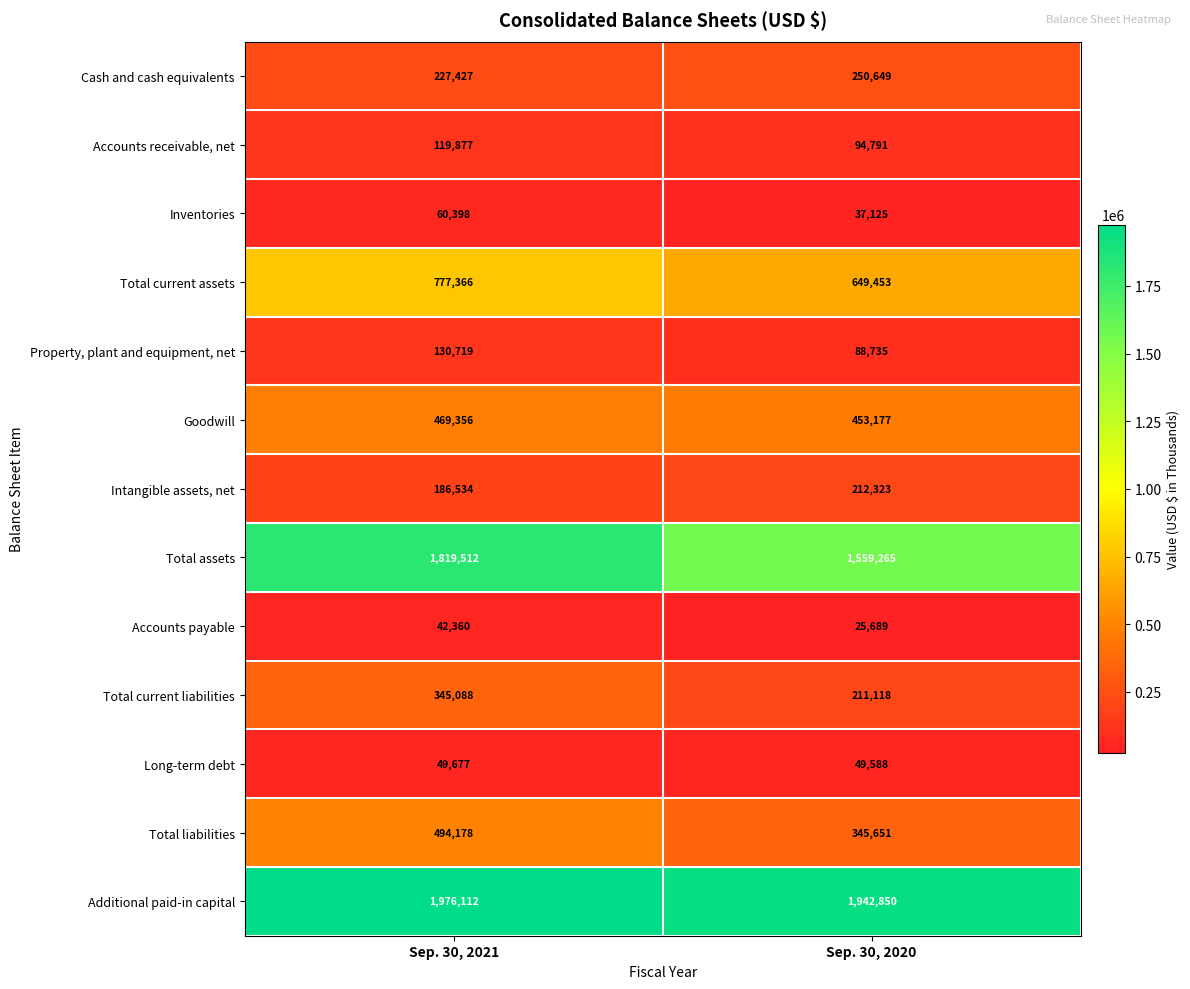

At how many categories does at least one series exceed 794473?

2